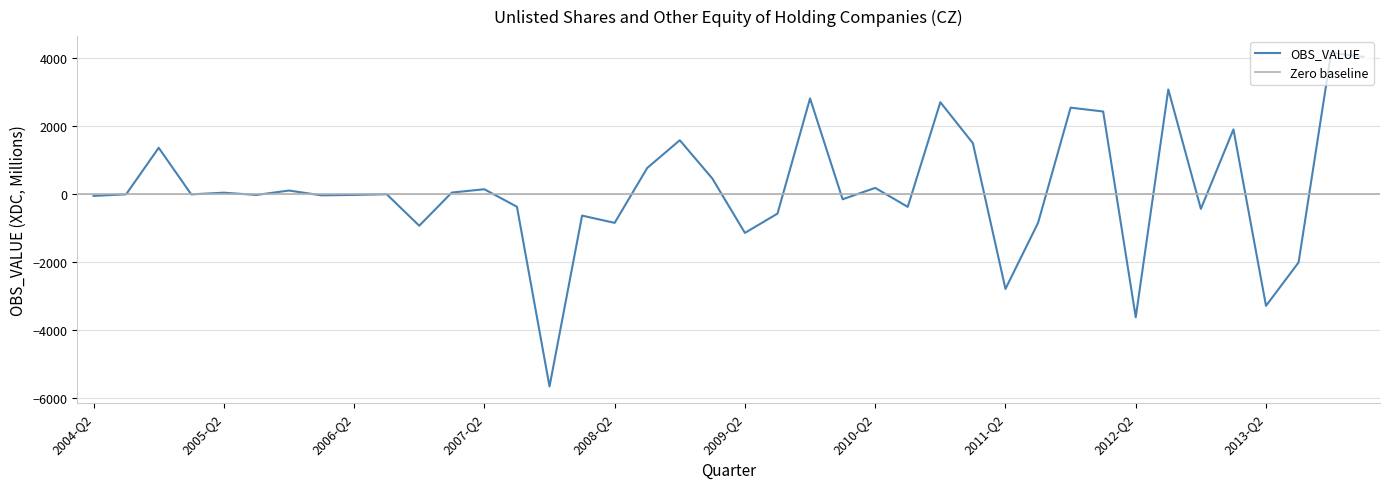

What is the difference between the second highest and second lowest values?

7645